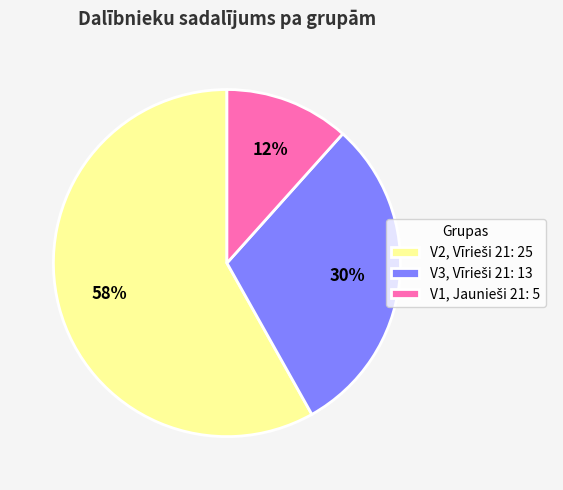

How many slices are in this pie chart?

3